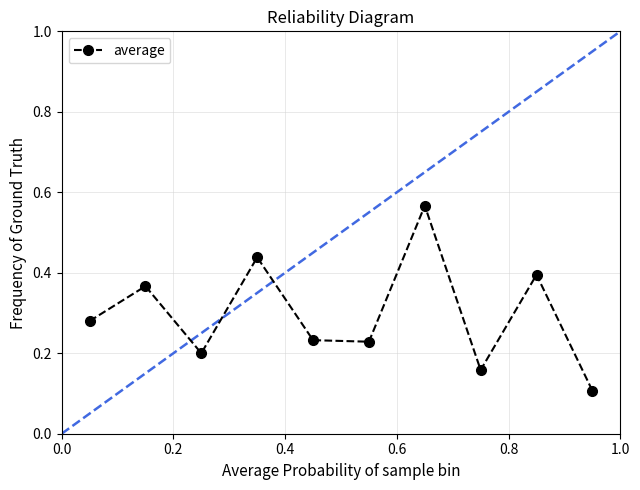

Count the number of data series in this chart.

1